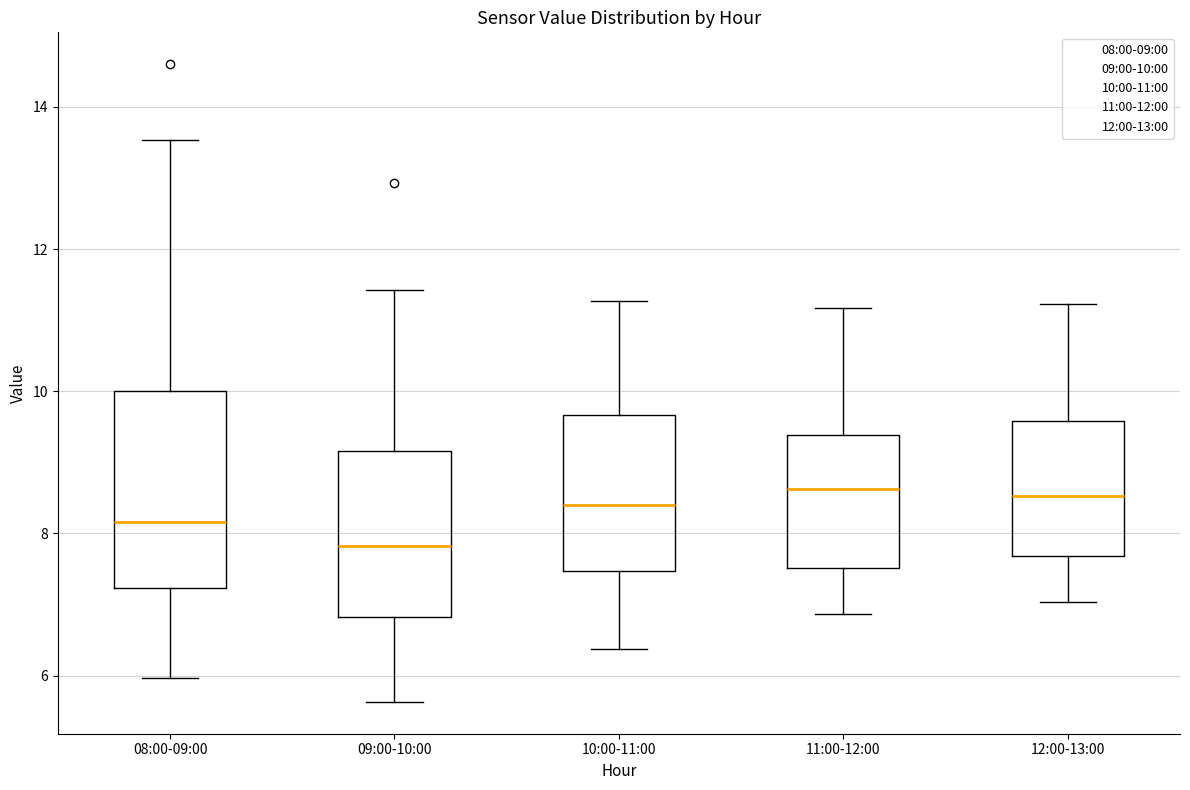

Reading left to right, transcribe this box plot: for each box, give where its median line is, the range the box spans, and where its two whiskers end, as read against the y-axis. The values are not printed on the chart, so give them approximately, as read against the axis.

08:00-09:00: median 8.2, box 7.2 to 10.0, whiskers 6.0 to 13.6
09:00-10:00: median 7.8, box 6.8 to 9.2, whiskers 5.6 to 11.4
10:00-11:00: median 8.4, box 7.4 to 9.6, whiskers 6.4 to 11.2
11:00-12:00: median 8.6, box 7.6 to 9.4, whiskers 6.8 to 11.2
12:00-13:00: median 8.6, box 7.6 to 9.6, whiskers 7.0 to 11.2